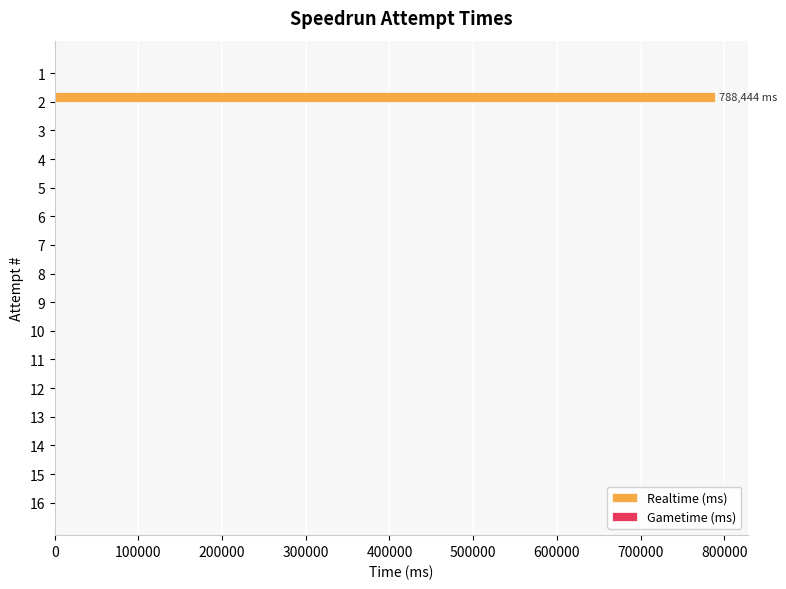

What is the sum of all values?

788444